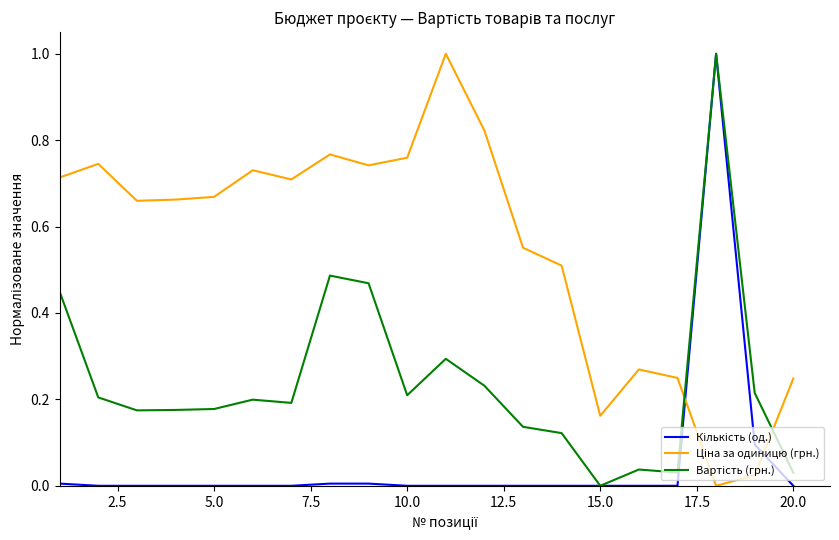

Does the chart display data point markers on the line(s)?

No